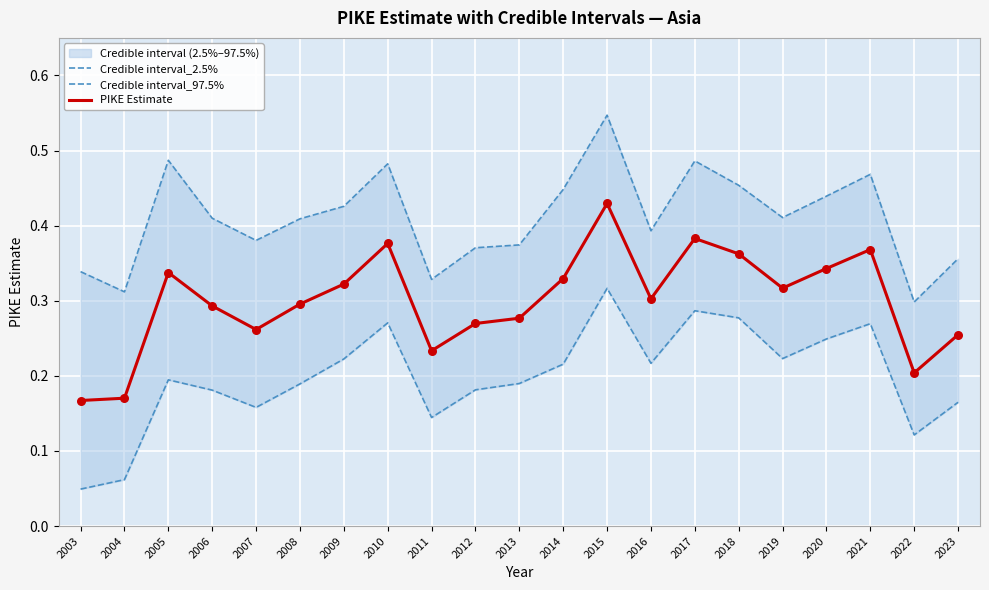

What is the total value across all series at 2020?

1.0